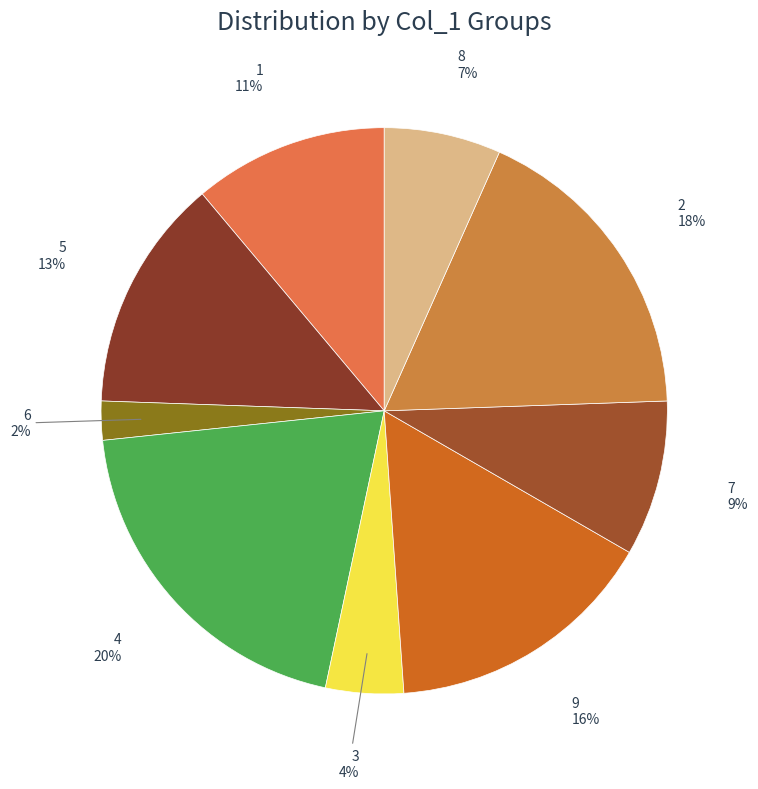

To the nearest percent, what is the difference between the 4 and 5 slice percentages?

7%